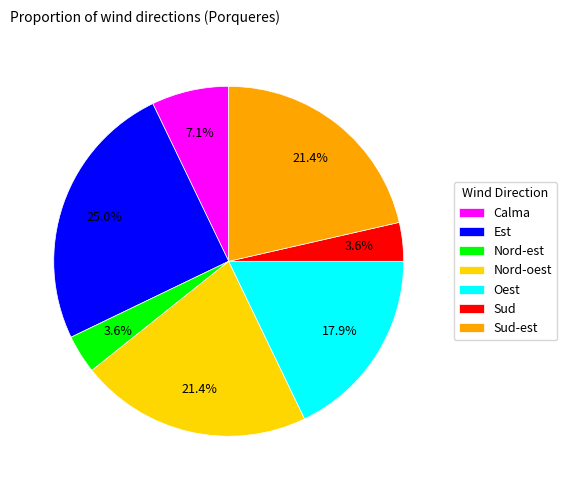

What percentage do Sud-est and Nord-est together represent?

25.0%